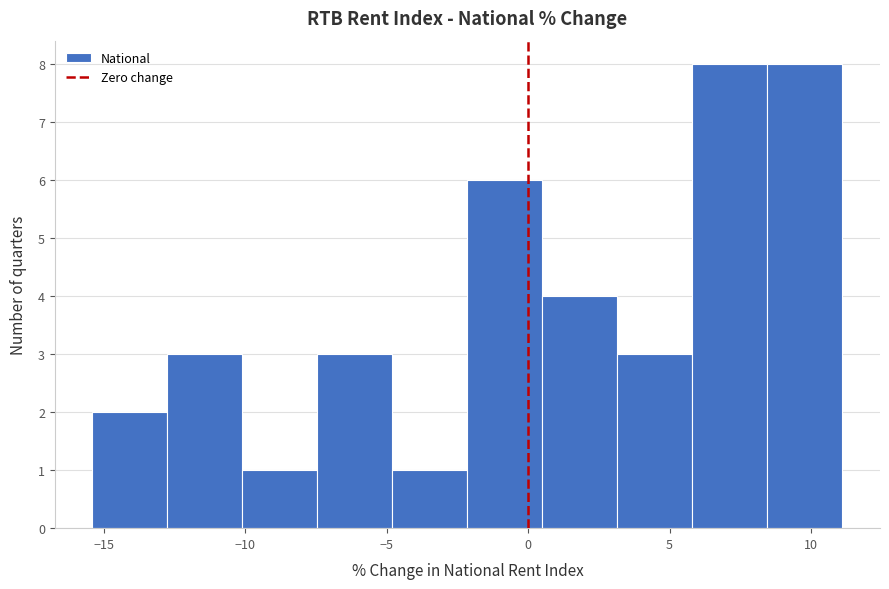

Reading left to right, list every bar in this chart as the range it spans on the x-axis followed by its height. Neither the bar edges nor the heights are printed on the chart, so give them approximately, as read against the axes.

-15.5 to -13.0: 2
-13.0 to -10.0: 3
-10.0 to -7.5: 1
-7.5 to -5.0: 3
-5.0 to -2.0: 1
-2.0 to 0.5: 6
0.5 to 3.0: 4
3.0 to 6.0: 3
6.0 to 8.5: 8
8.5 to 11.0: 8